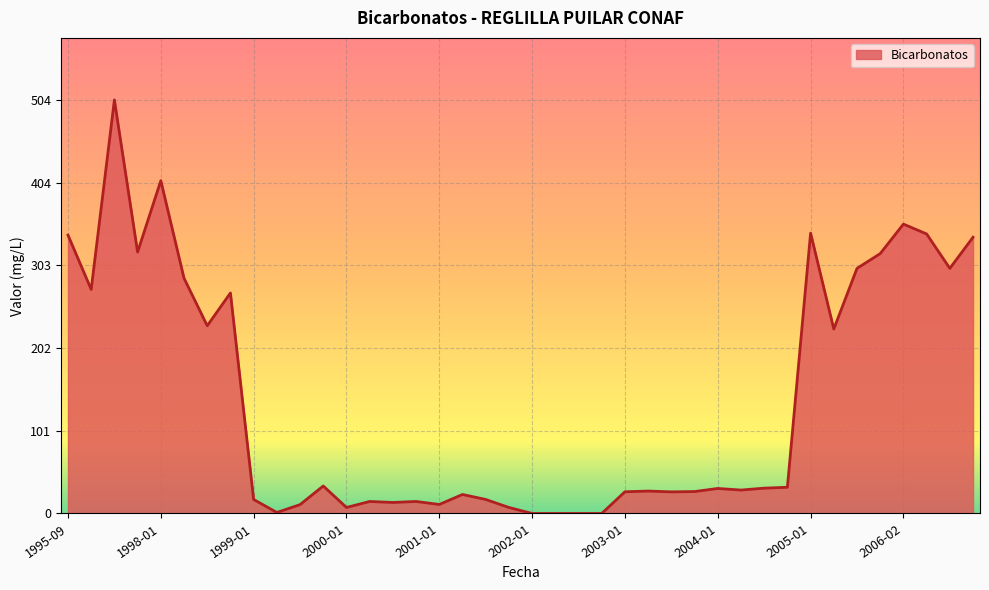

What is the greatest value displayed?

504.5